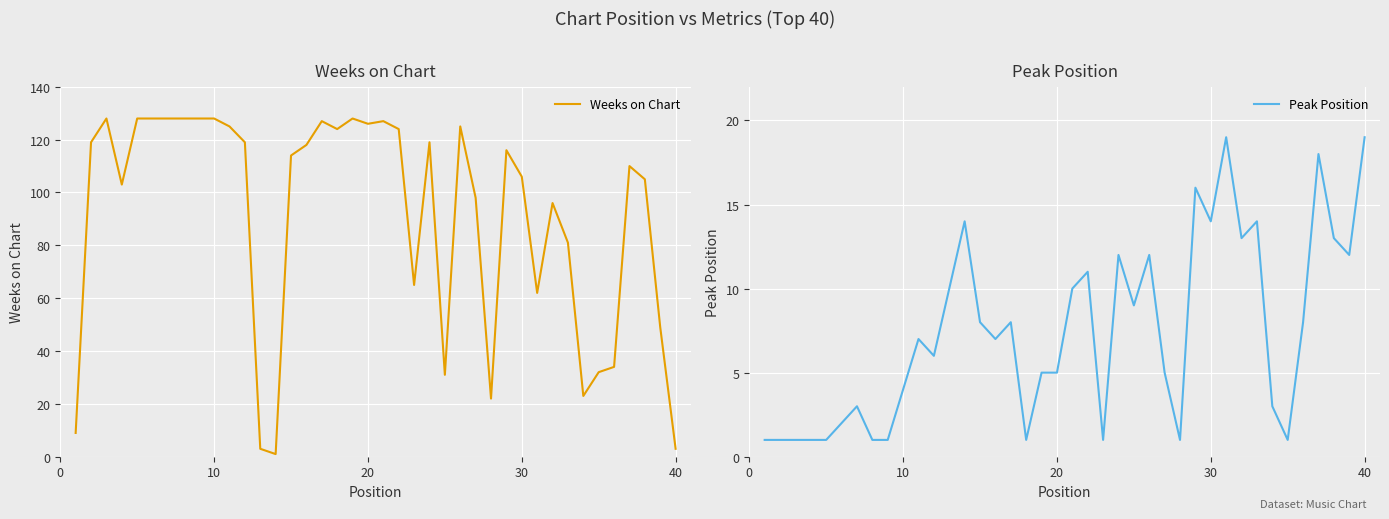

What is the difference between the maximum and minimum values in the Peak Position series?

18